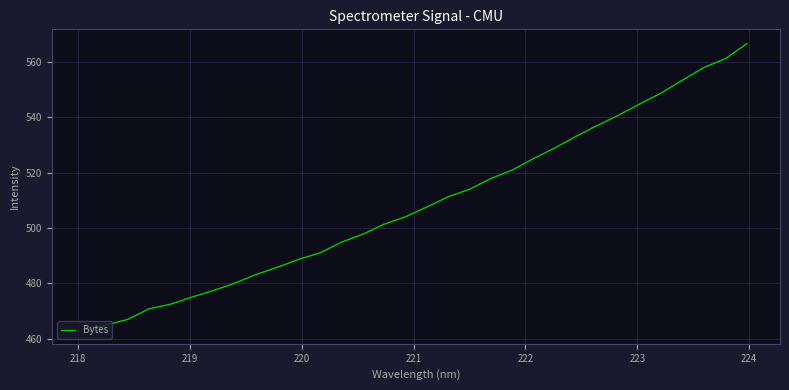

How many lines are shown in the chart?

1